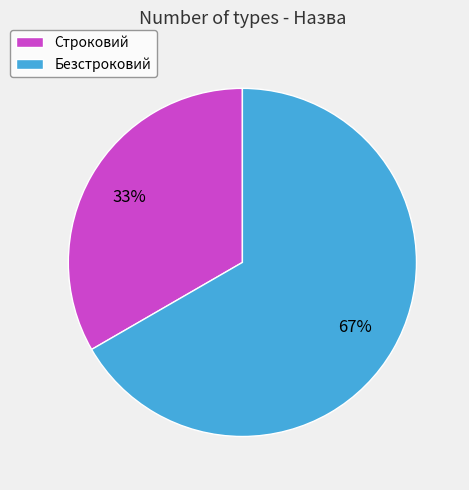

To the nearest percent, what is the average slice percentage?

50%